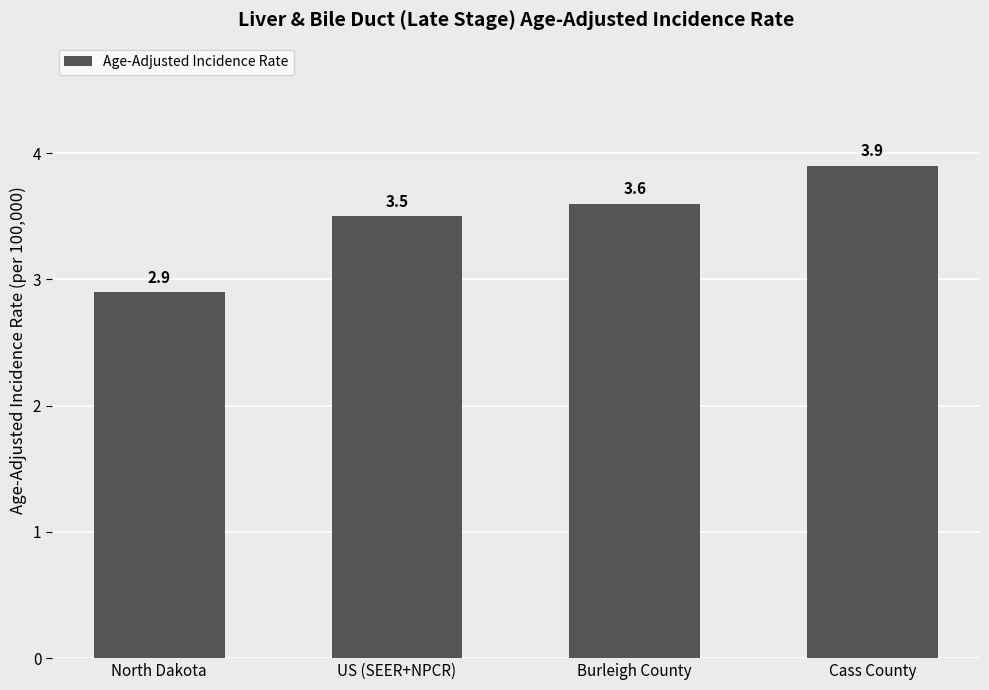

Reading left to right, list all the values displayed in this chart.

2.9	3.5	3.6	3.9